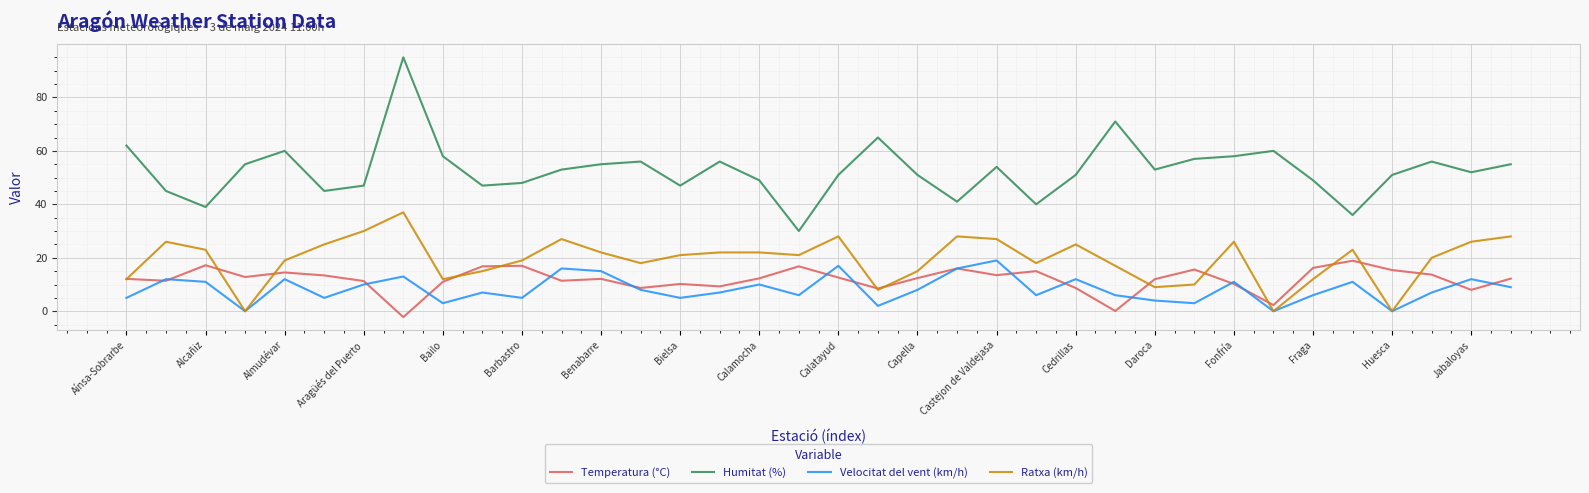

True or false: Humitat (%) and Velocitat del vent (km/h) intersect in this chart.

False